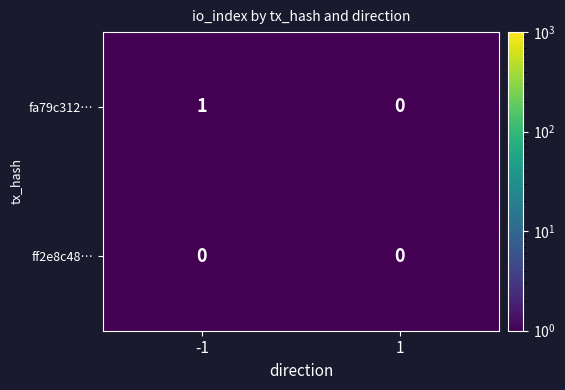

Which series has the largest range (max minus min)?

fa79c312…